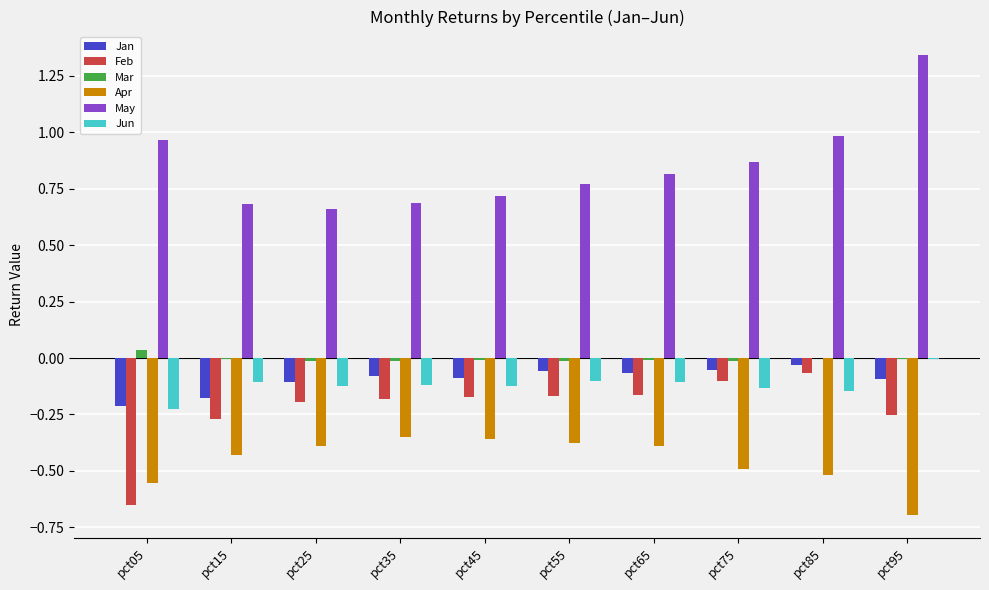

Is the value of Feb at pct35 greater than the value of Apr at pct85?

Yes